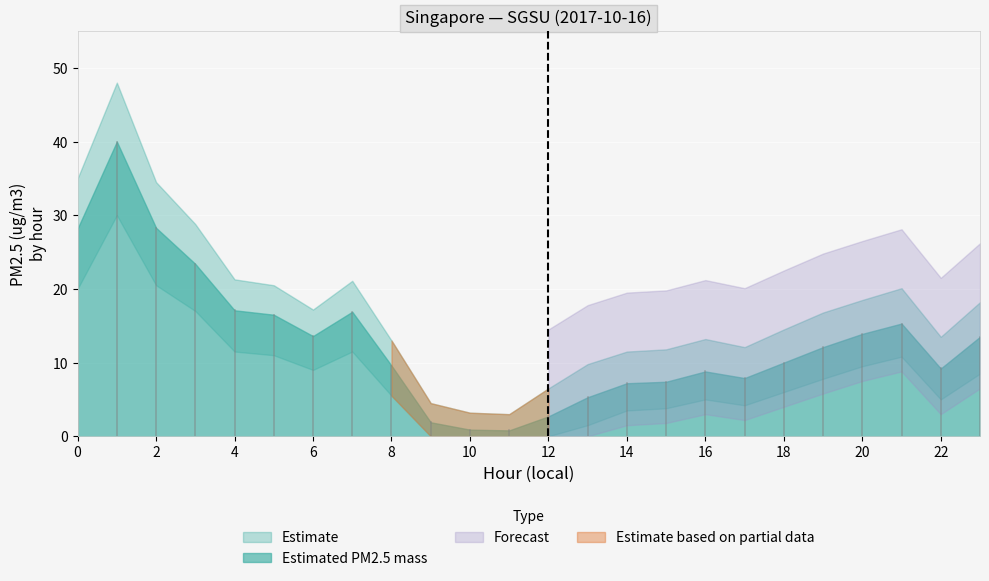

Where is Estimated PM2.5 mass nearest to the value 20?

4